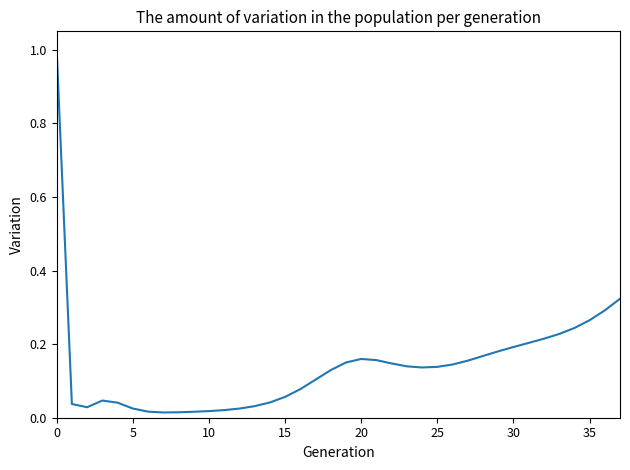

How many distinct data groups are displayed?

1